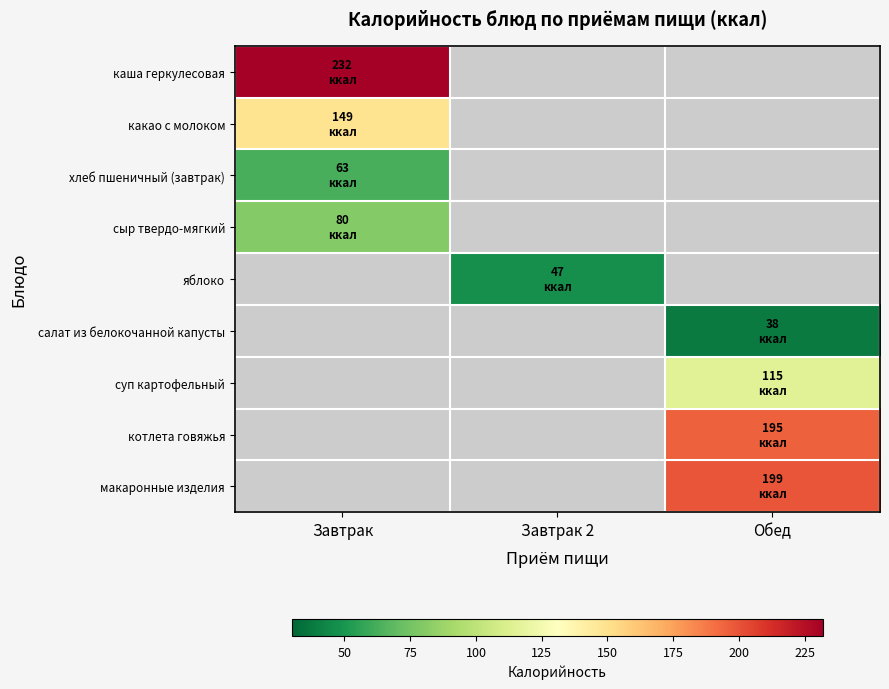

How many values in яблоко are above zero?

1